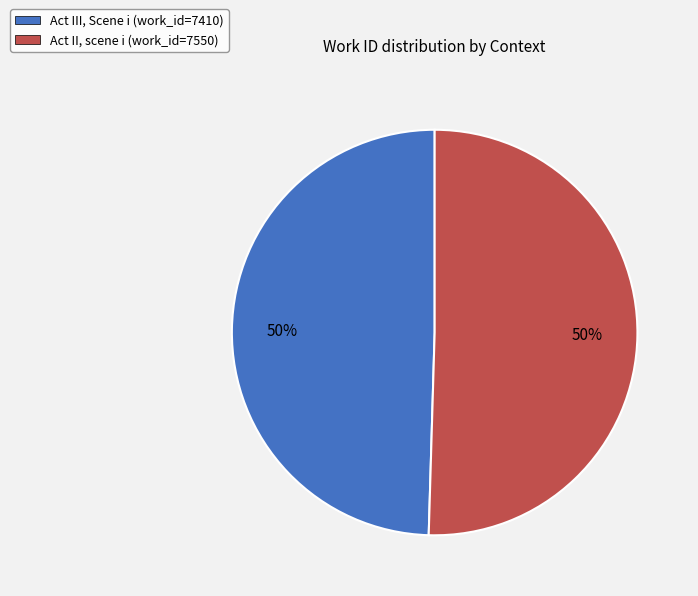

Is the sum of Act III, Scene i (work_id=7410) and Act II, scene i (work_id=7550) greater than half?

Yes